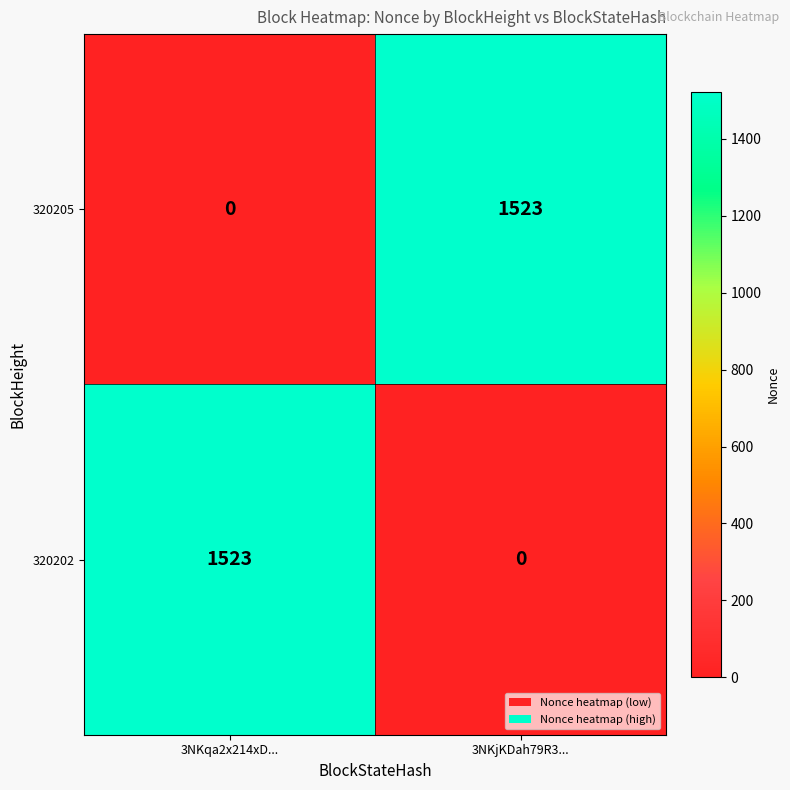

Where is 320205 nearest to the value 761?

3NKqa2x214xD...